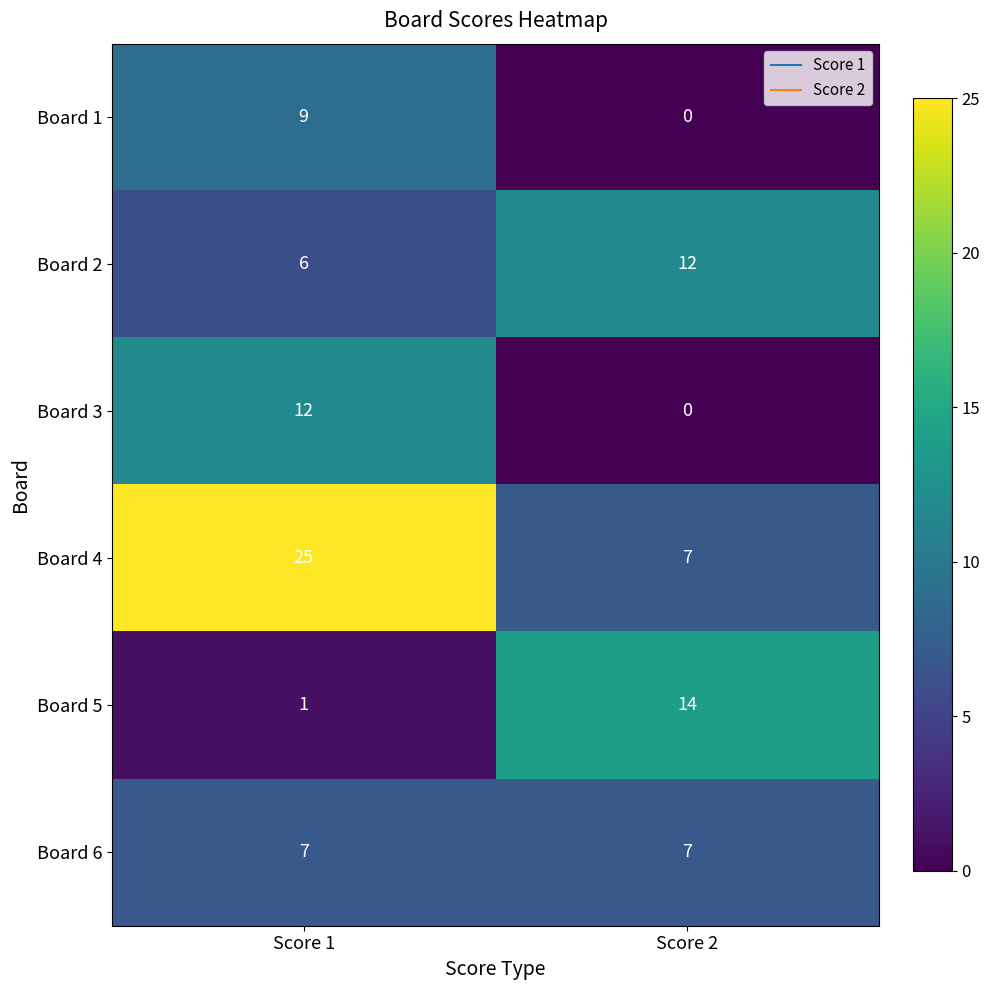

Between Score 1 and Score 2, which series saw the biggest shift?

Board 4